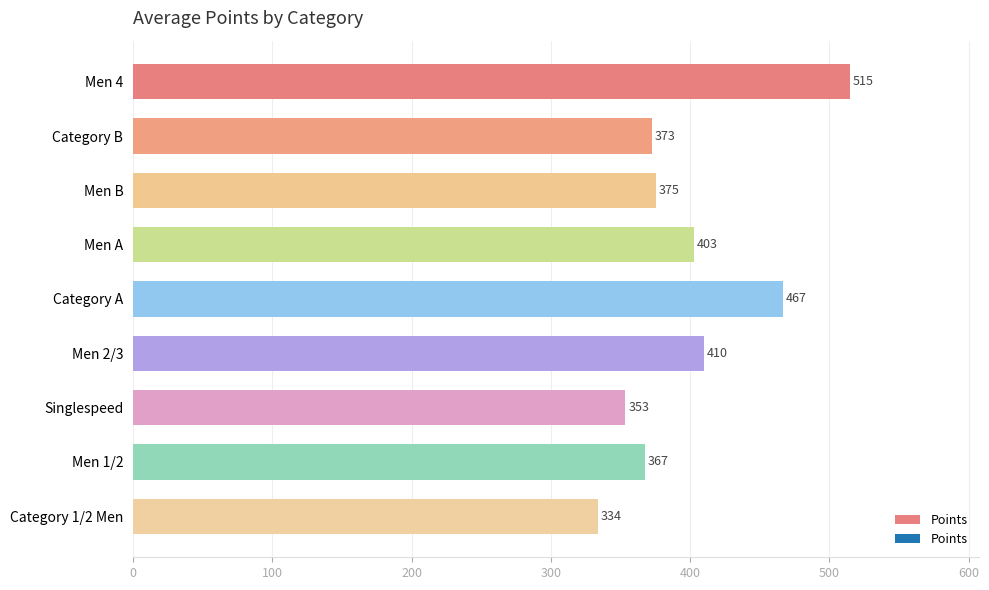

What is the greatest value displayed?

514.6